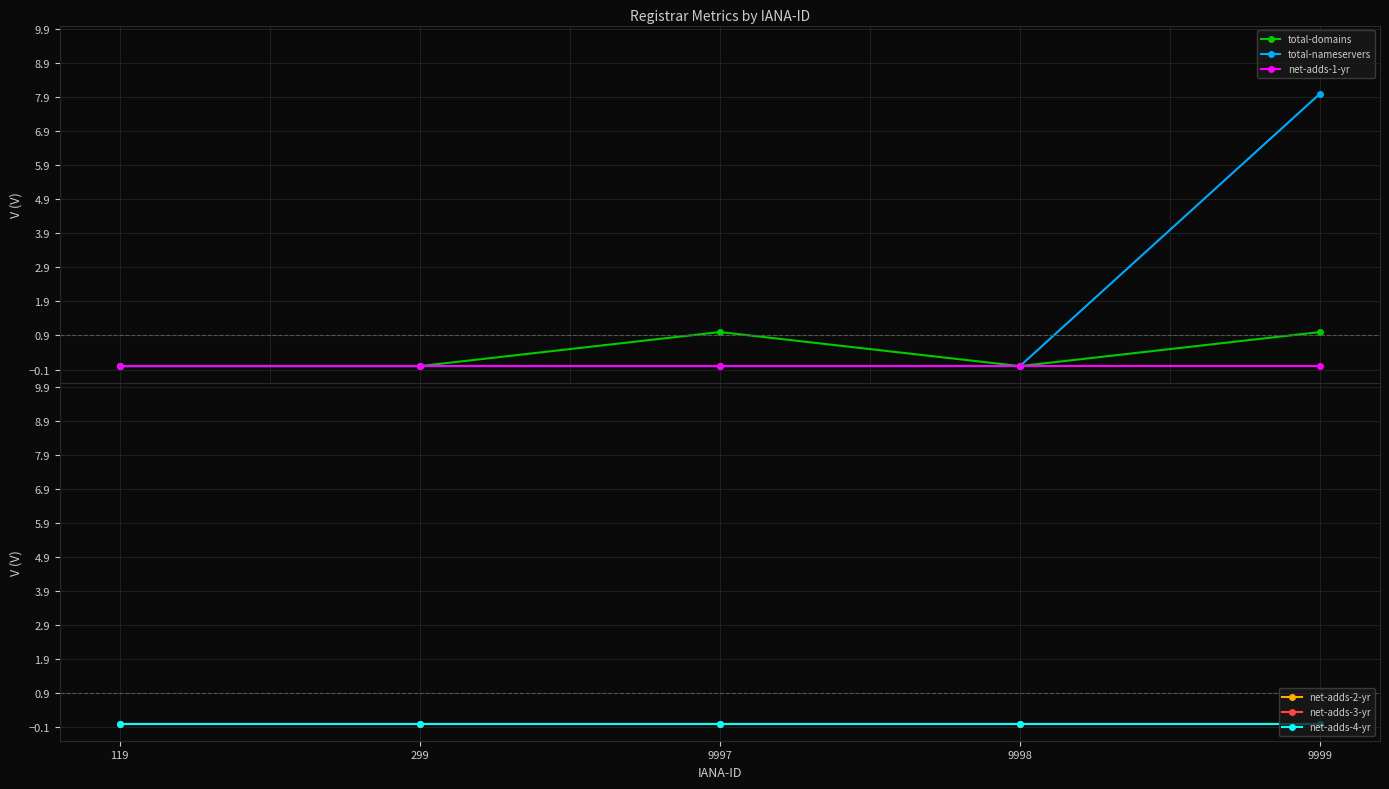

List the series in order of their peak value, lowest first.

net-adds-1-yr, net-adds-2-yr, net-adds-3-yr, net-adds-4-yr, total-domains, total-nameservers